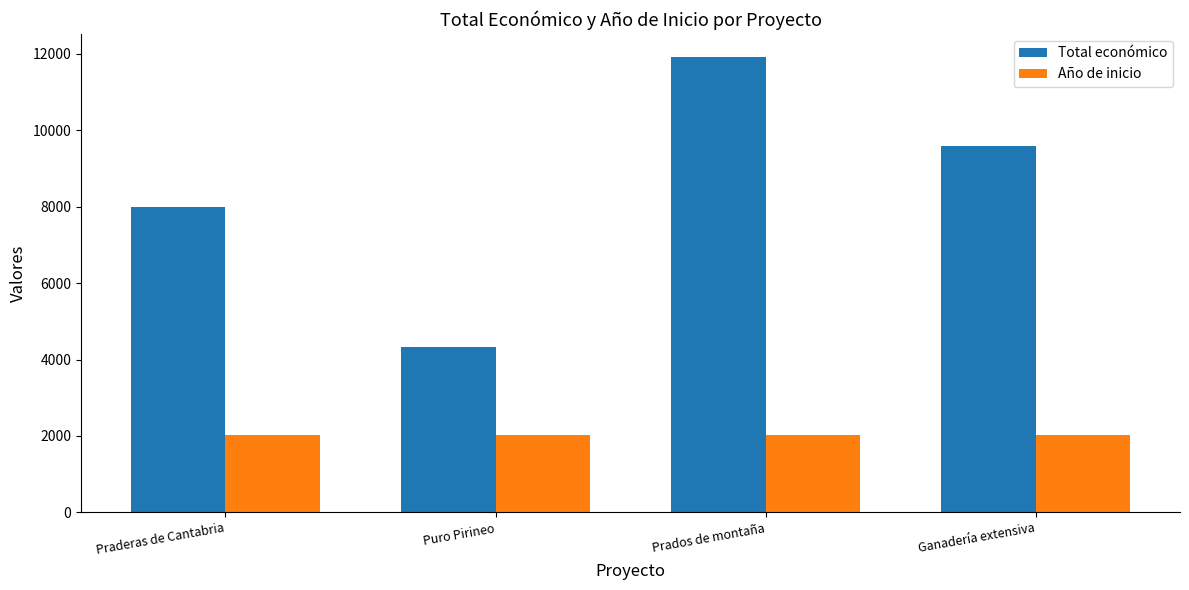

What is the total value across all series at Ganadería extensiva?

11591